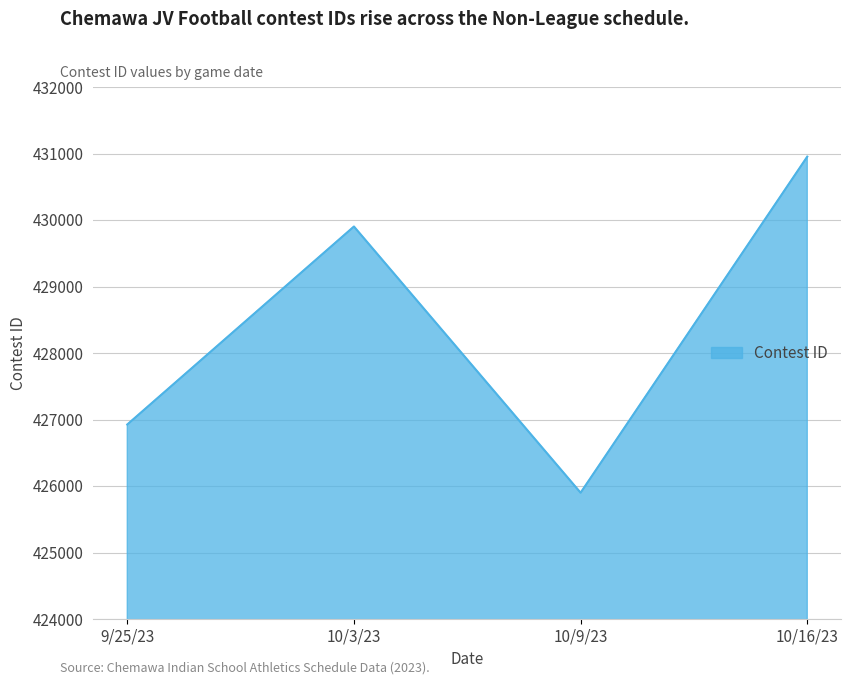

Read the value at 9/25/23, to the nearest 100.

426900